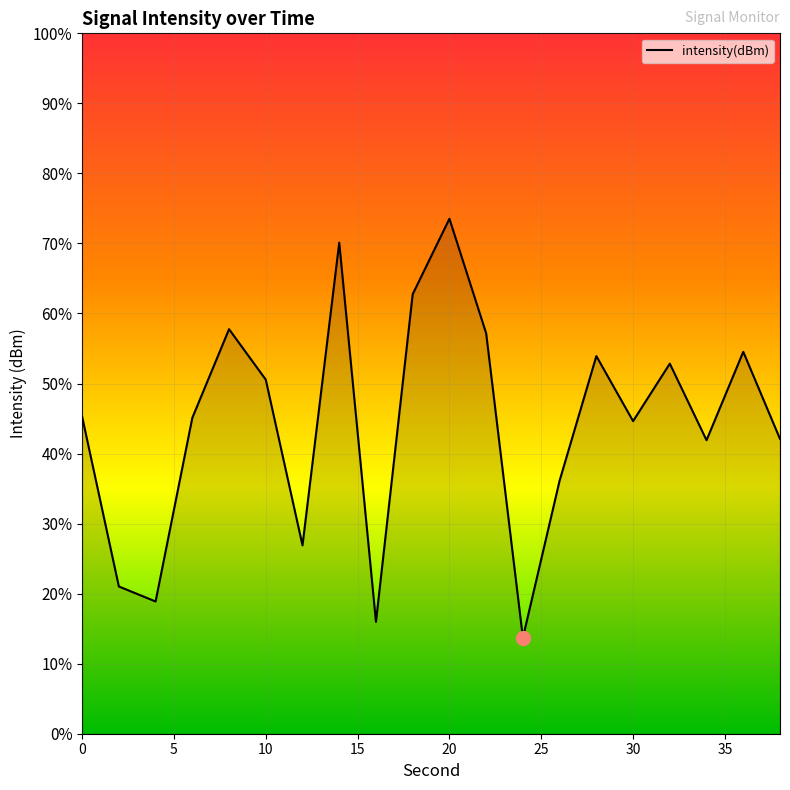

Where is the first local minimum?

4